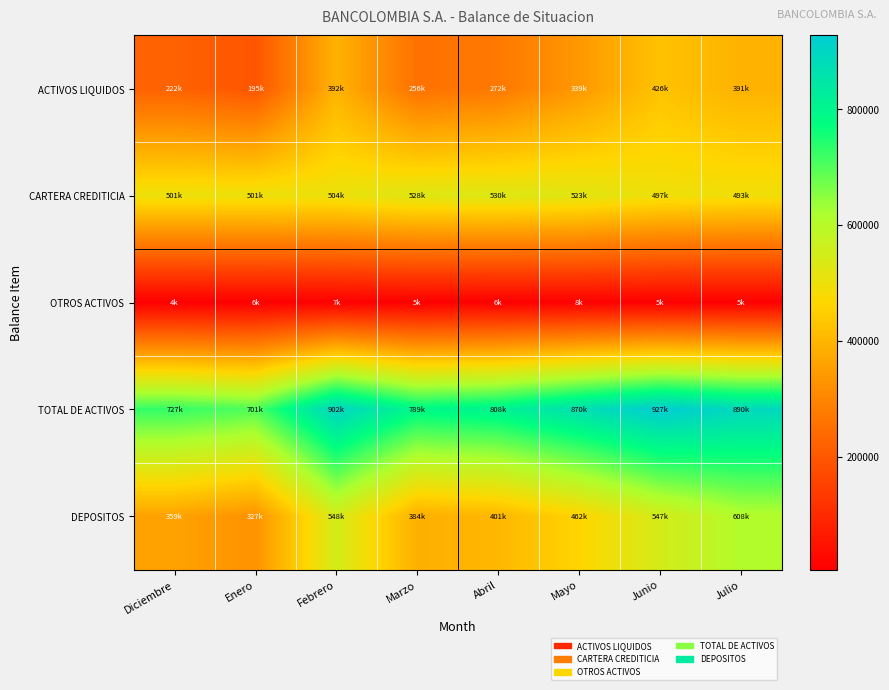

At which category is the sum across all series the highest?

Junio